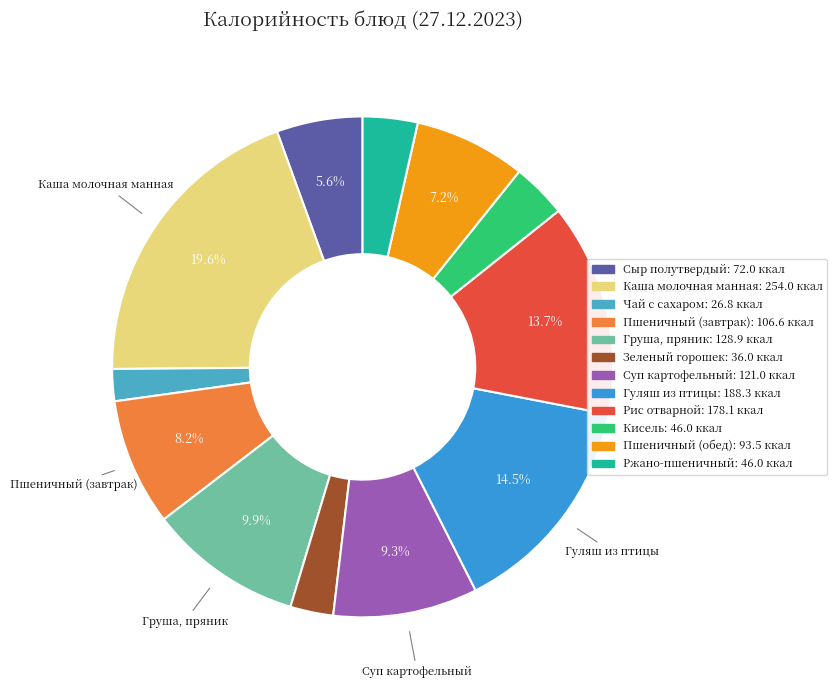

To the nearest percent, what percentage of the pie is Сыр полутвердый?

6%